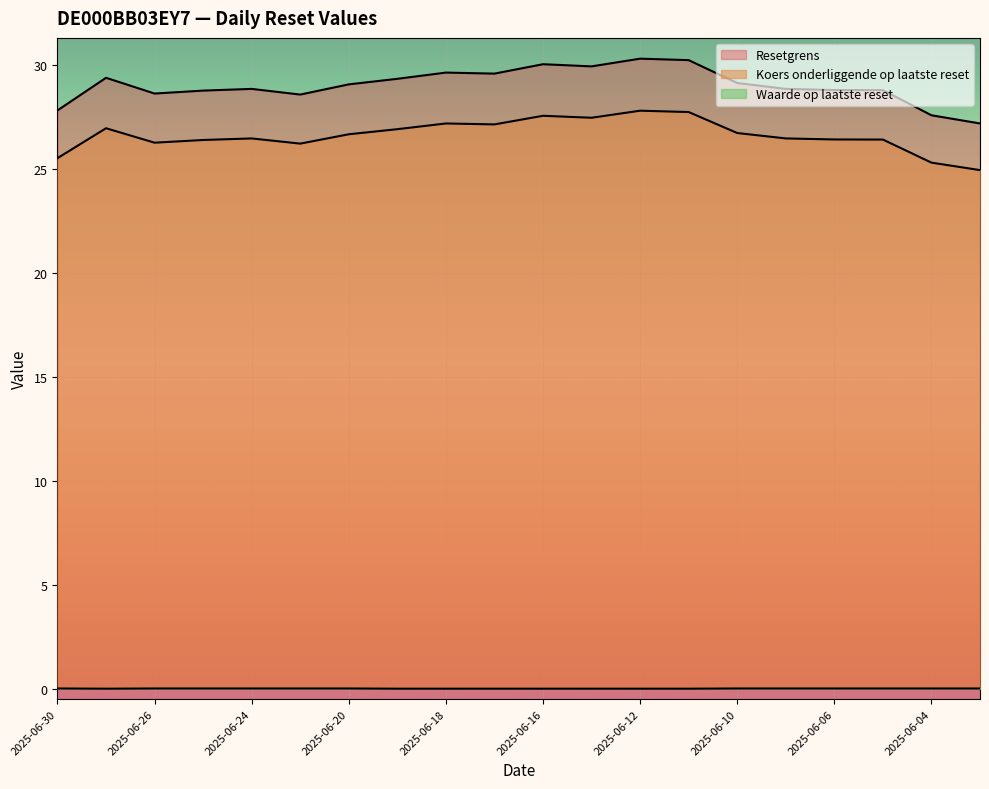

True or false: Resetgrens has a value of 28.6 at 2025-06-26.

True